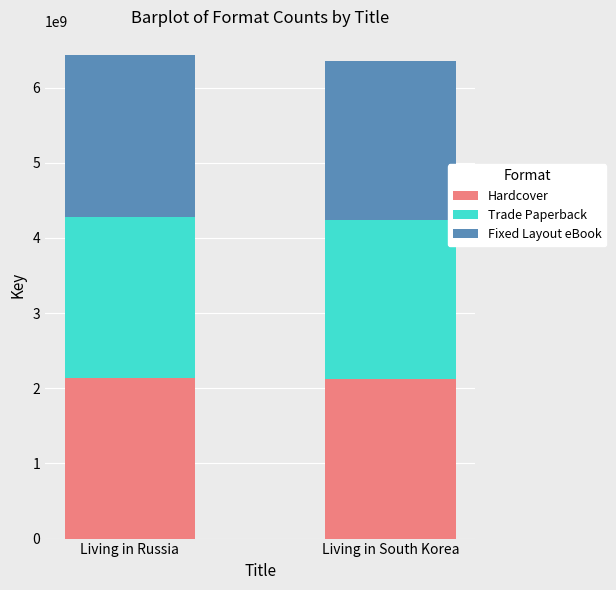

Is it true that Hardcover equals 2142595908 at Living in Russia?

True